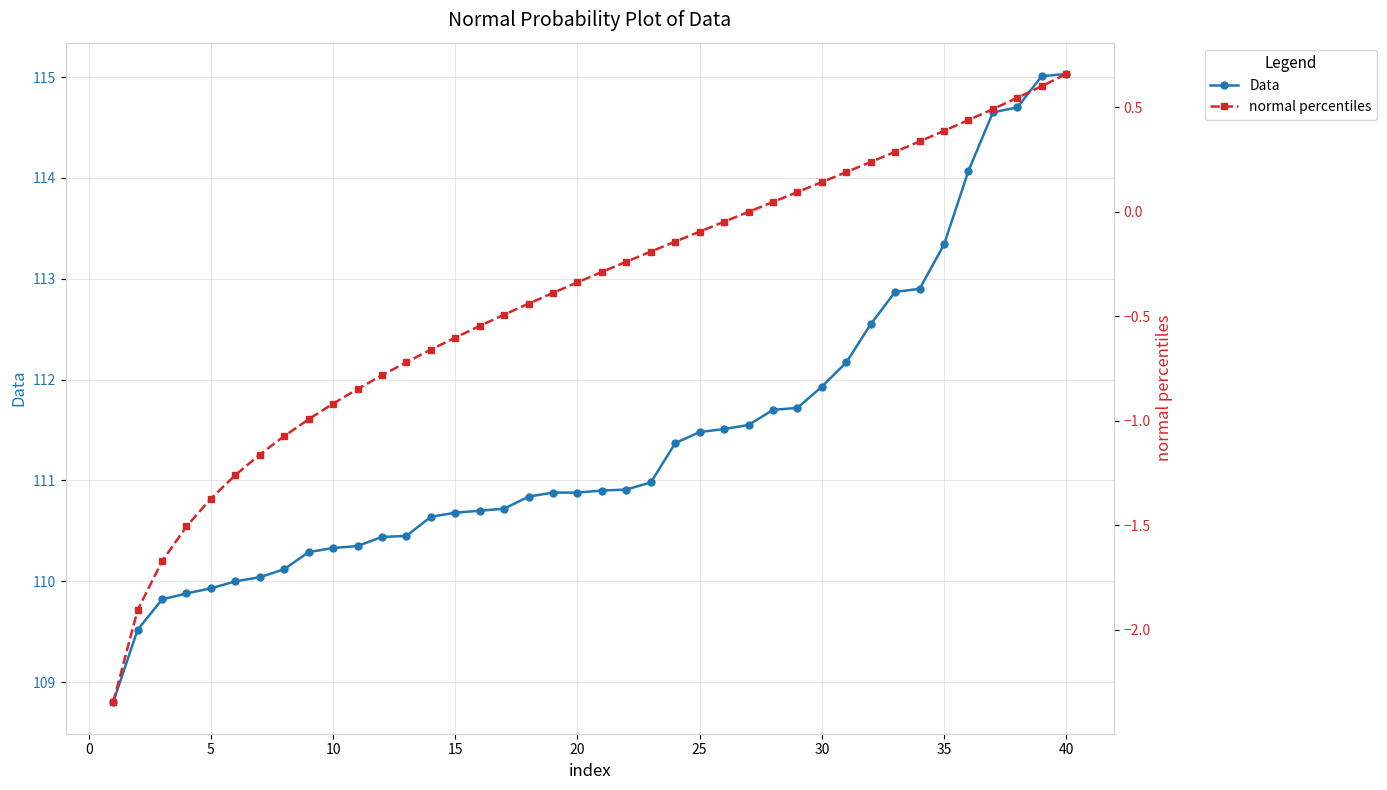

What is the maximum value shown in the chart?

115.0